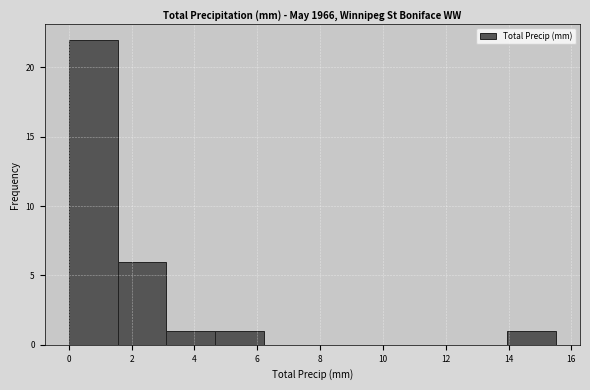

Reading left to right, list every bar in this chart as the range it spans on the x-axis followed by its height. Neither the bar edges nor the heights are printed on the chart, so give them approximately, as read against the axes.

0.00 to 1.55: 22
1.55 to 3.10: 6
3.10 to 4.65: 1
4.65 to 6.20: 1
6.20 to 7.75: 0
7.75 to 9.30: 0
9.30 to 10.85: 0
10.85 to 12.40: 0
12.40 to 13.95: 0
13.95 to 15.50: 1